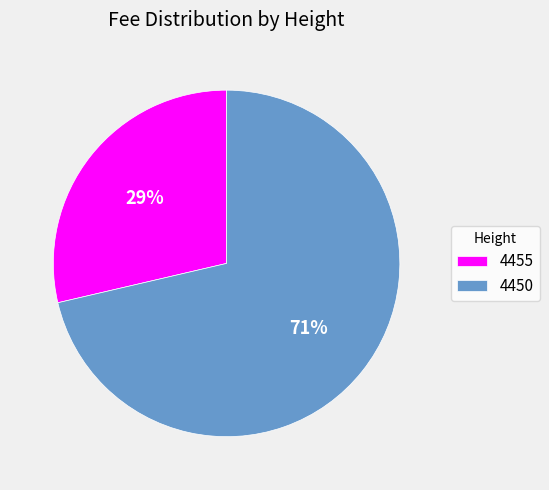

How many segments does this pie chart have?

2